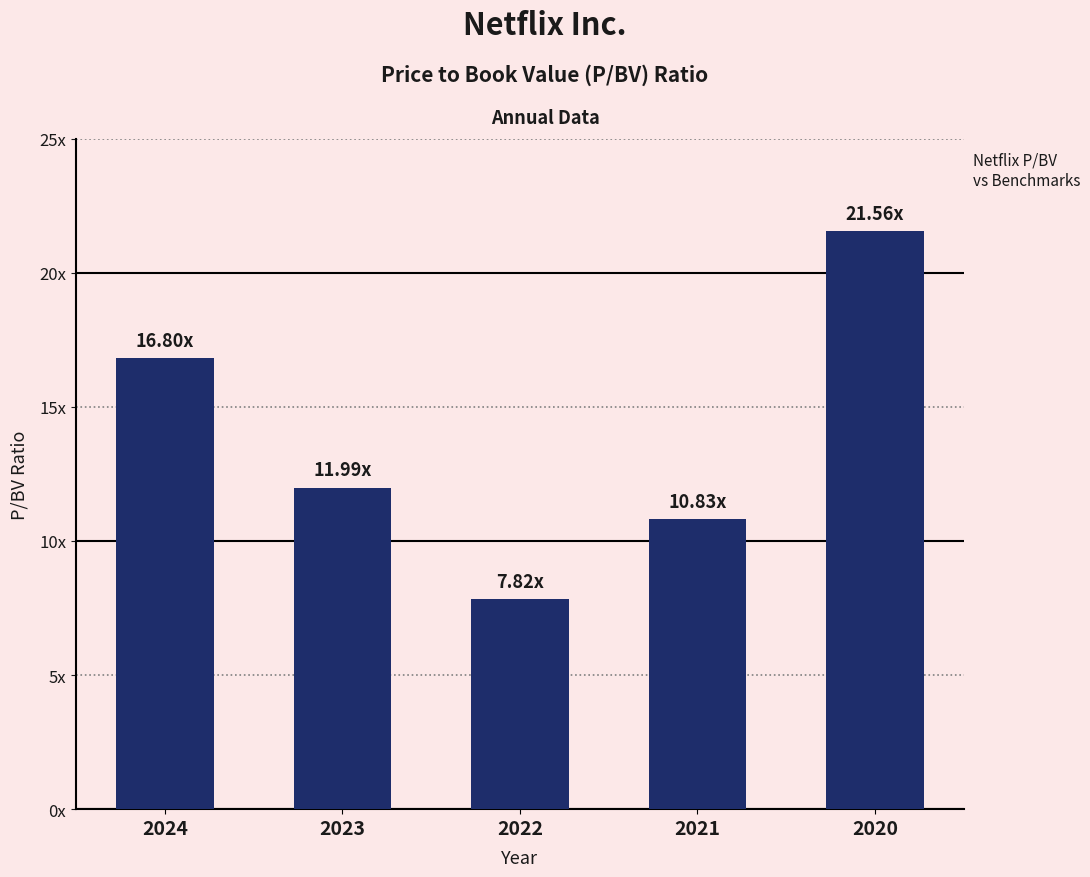

Are the bars grouped side by side (vs. stacked)?

No